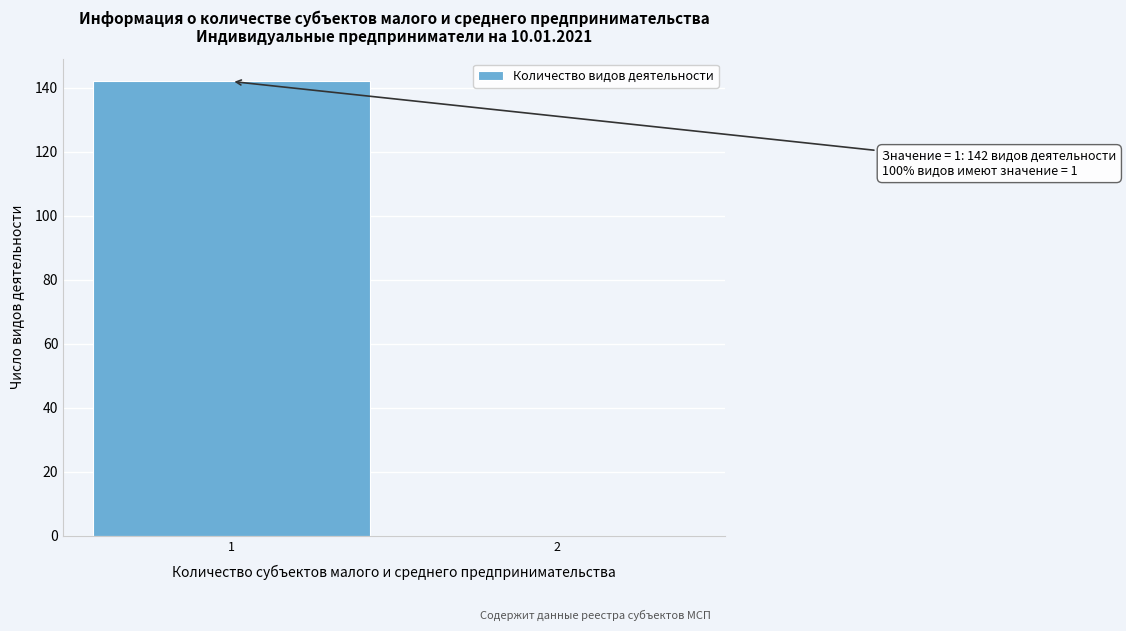

Reading left to right, what are all the values shown in this chart?

1=142	2=0